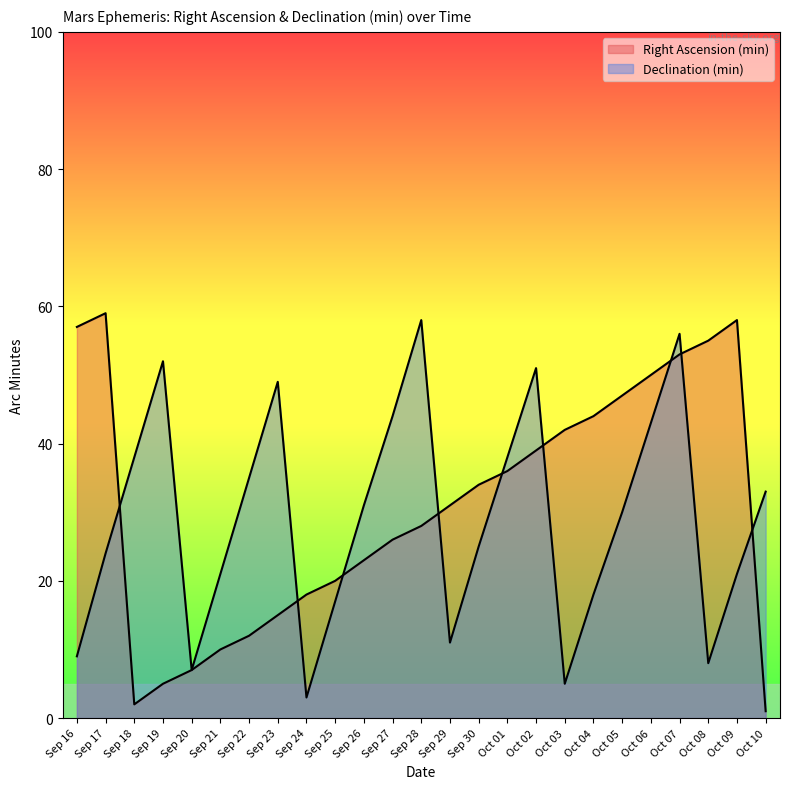

In Right Ascension (min), how many points are higher than both neighbors (excluding endpoints)?

2